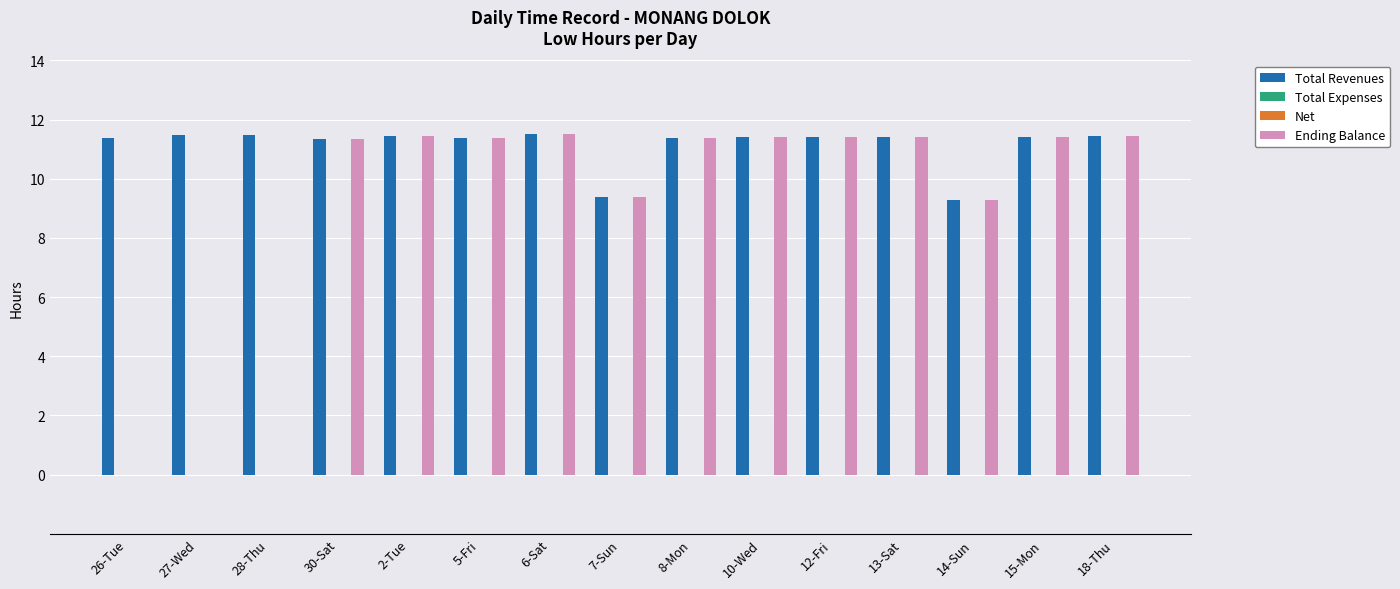

Which series has the widest spread of values?

Ending Balance